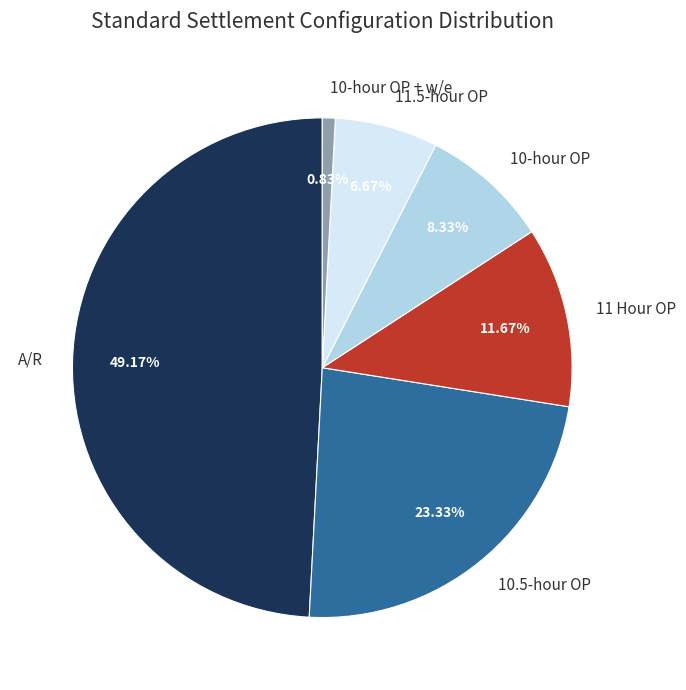

To the nearest percent, what percentage of the pie is 10-hour OP?

8%